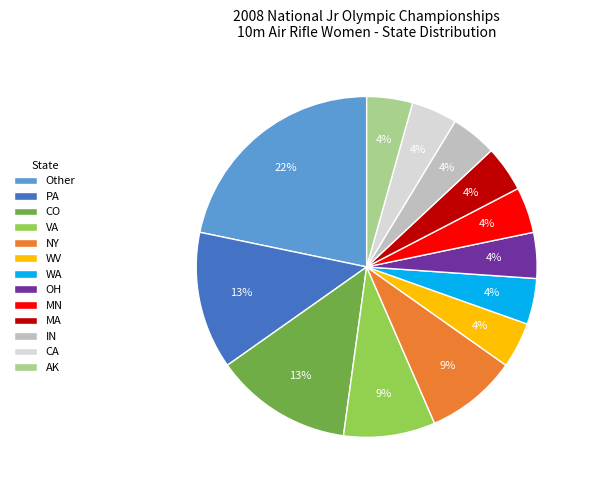

True or false: VA accounts for 22% of the total.

False